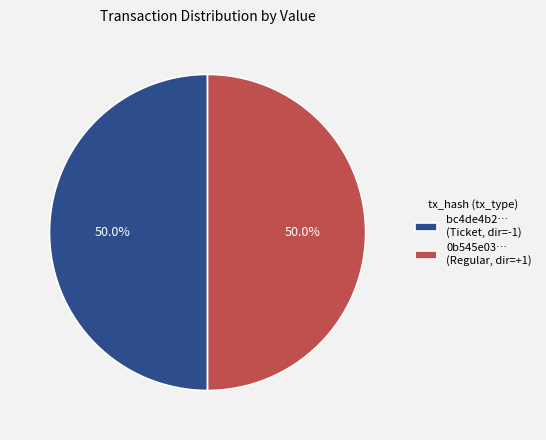

What is the ratio of the value at bc4de4b2… (Ticket, dir=-1) to the value at 0b545e03… (Regular, dir=+1)?

1.0